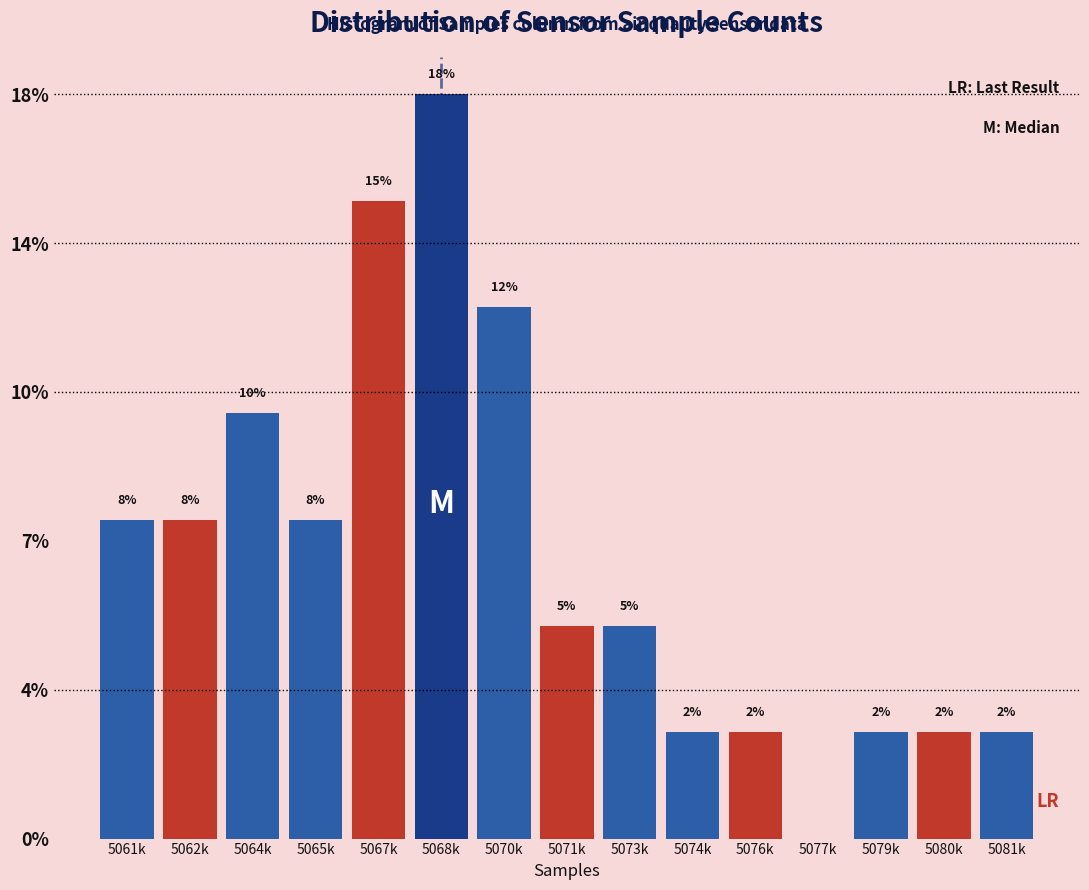

Are the bars horizontal?

No